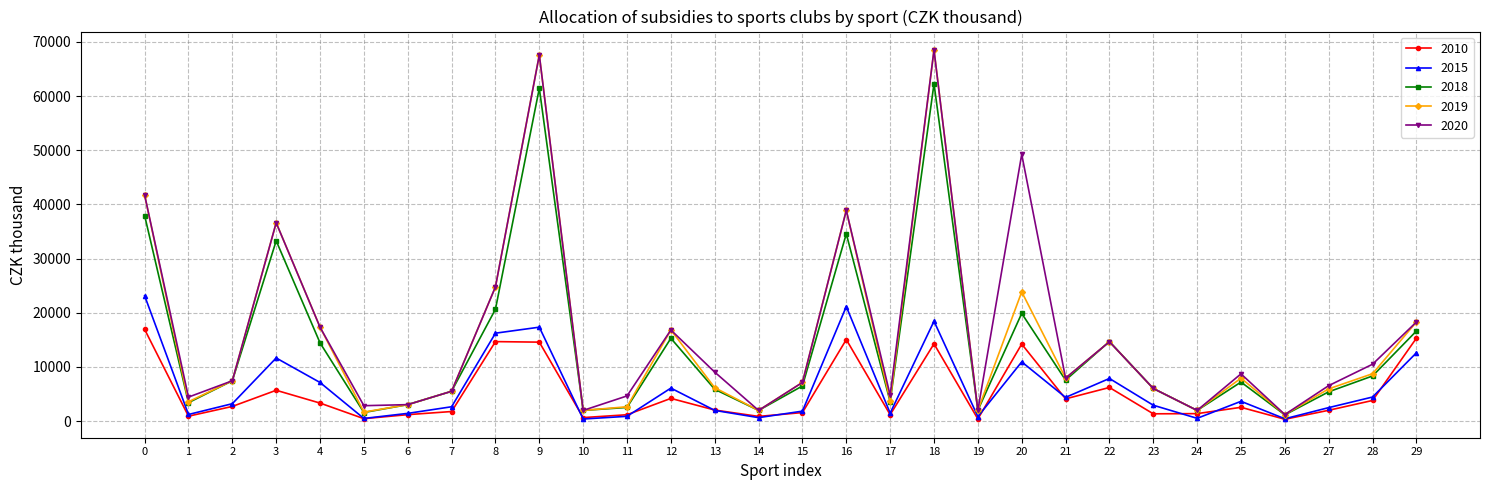

What are all the series names shown in the legend?

2010, 2015, 2018, 2019, 2020